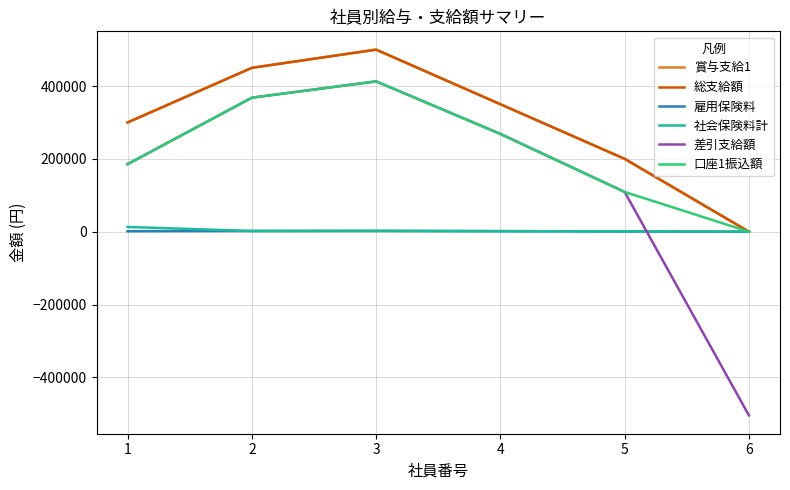

How many data points in 雇用保険料 are above 1540?

2